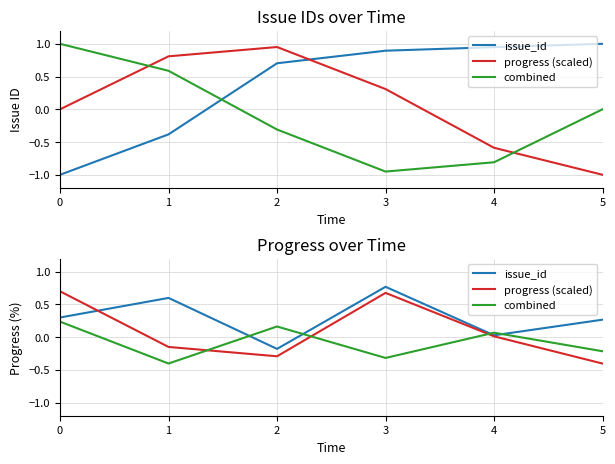

Is it true that progress (scaled) equals 0.7 at 3?

True